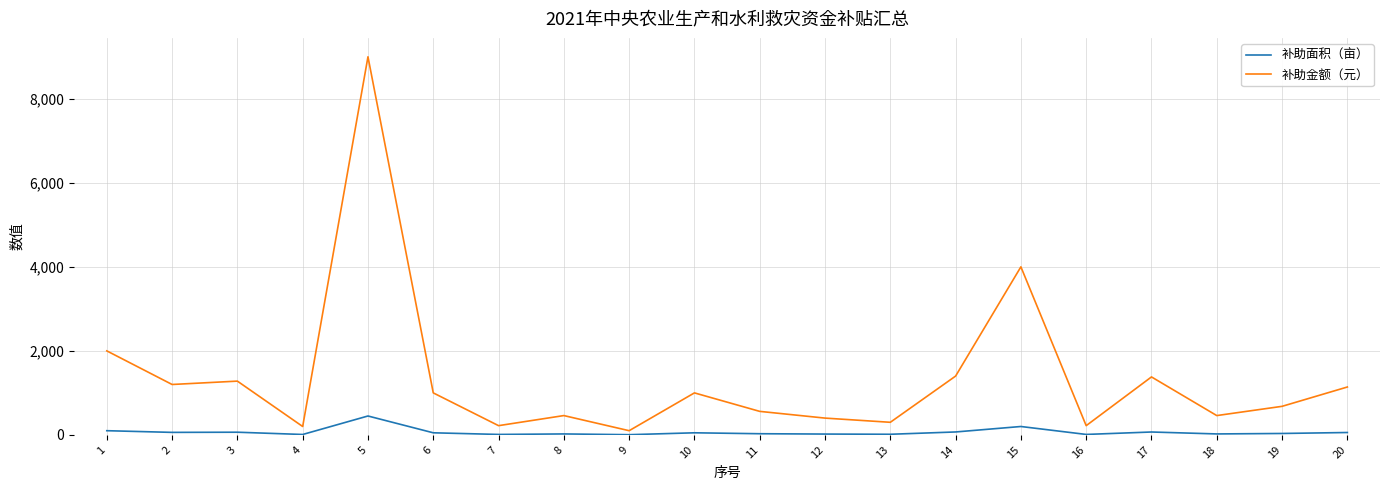

At which category does 补助金额（元） reach its first local peak?

3